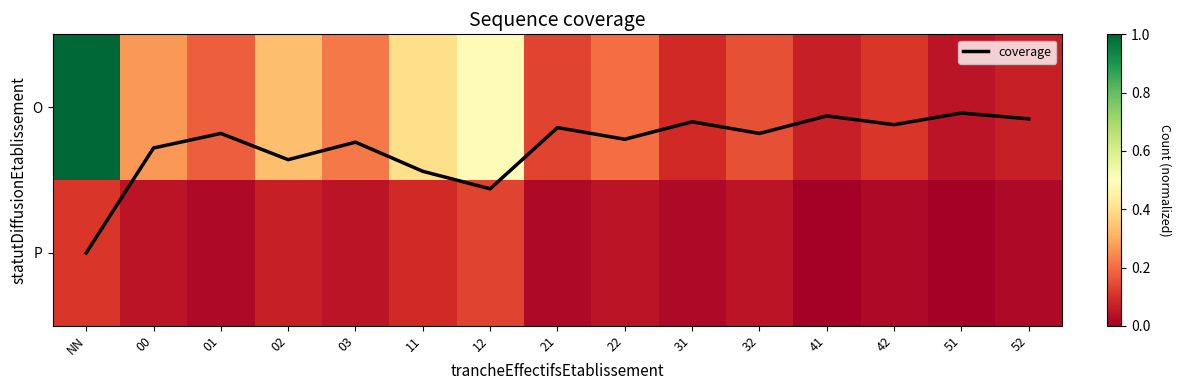

At which category does the chart reach its minimum across all series?

41